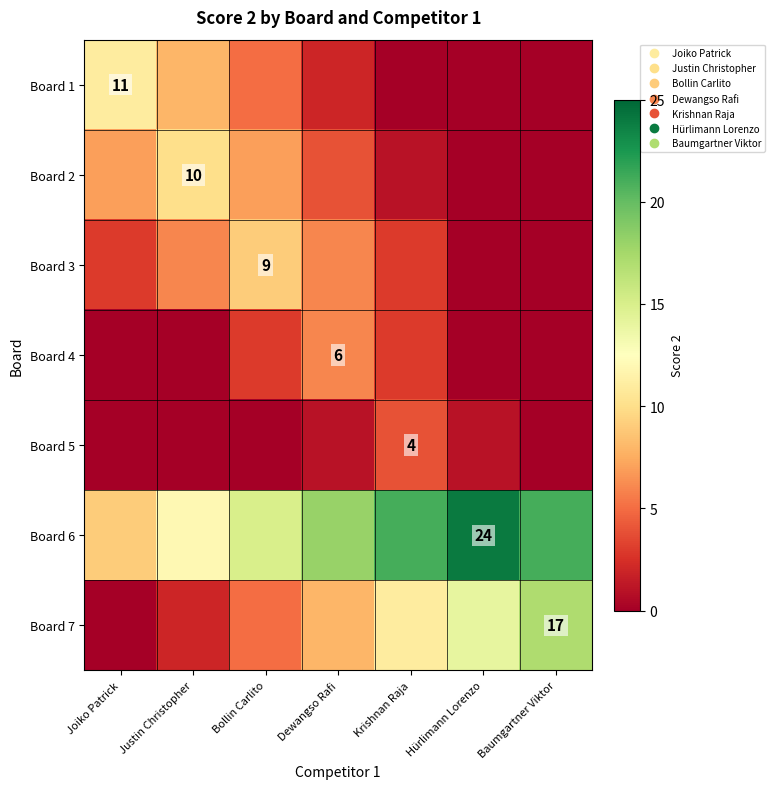

How many data points in Board 6 are above 18?

3